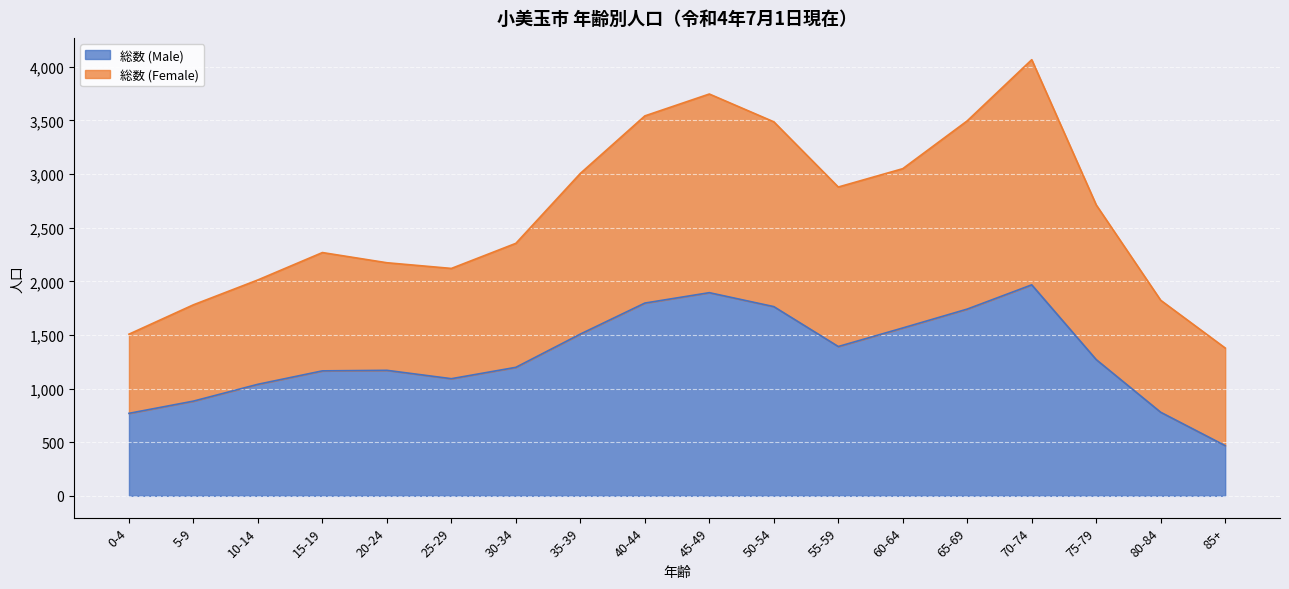

Which series has the largest total across all categories?

総数 (Female)